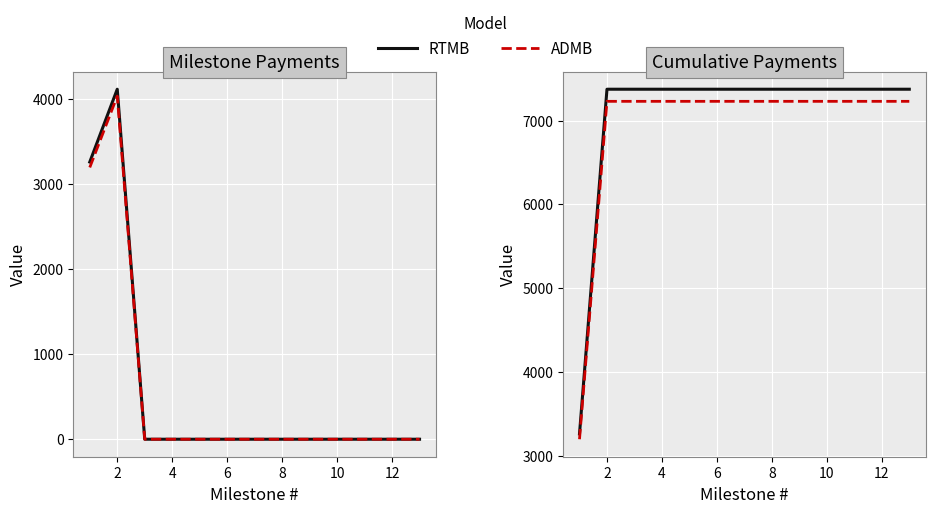

How many data points in ADMB are less than 7229?

1